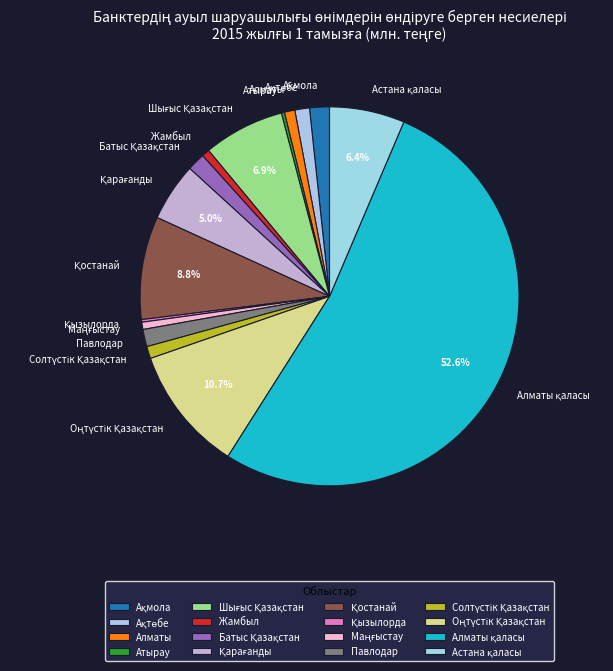

How many slices are in this pie chart?

16